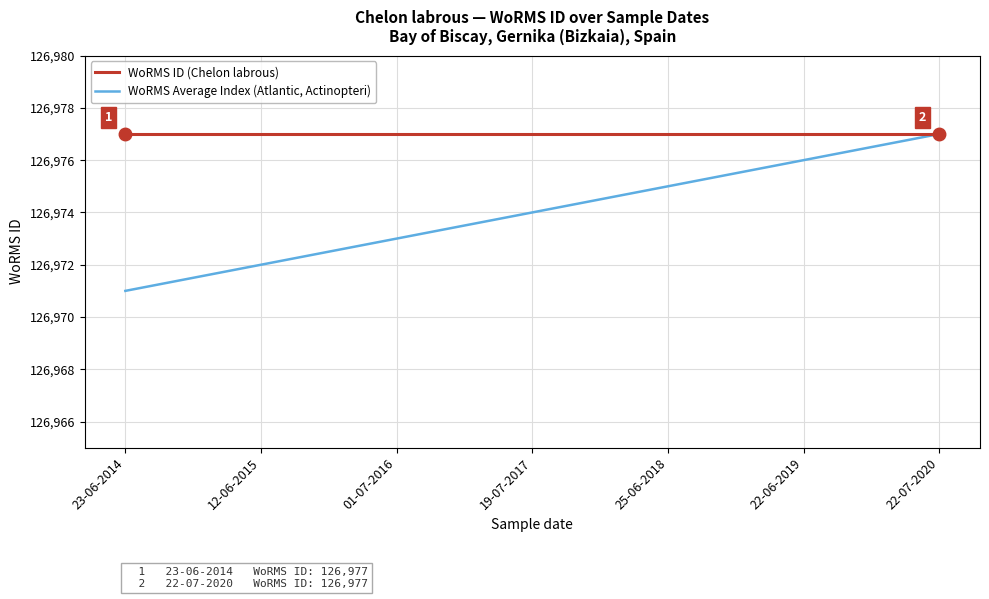

Does the chart display data point markers on the line(s)?

No